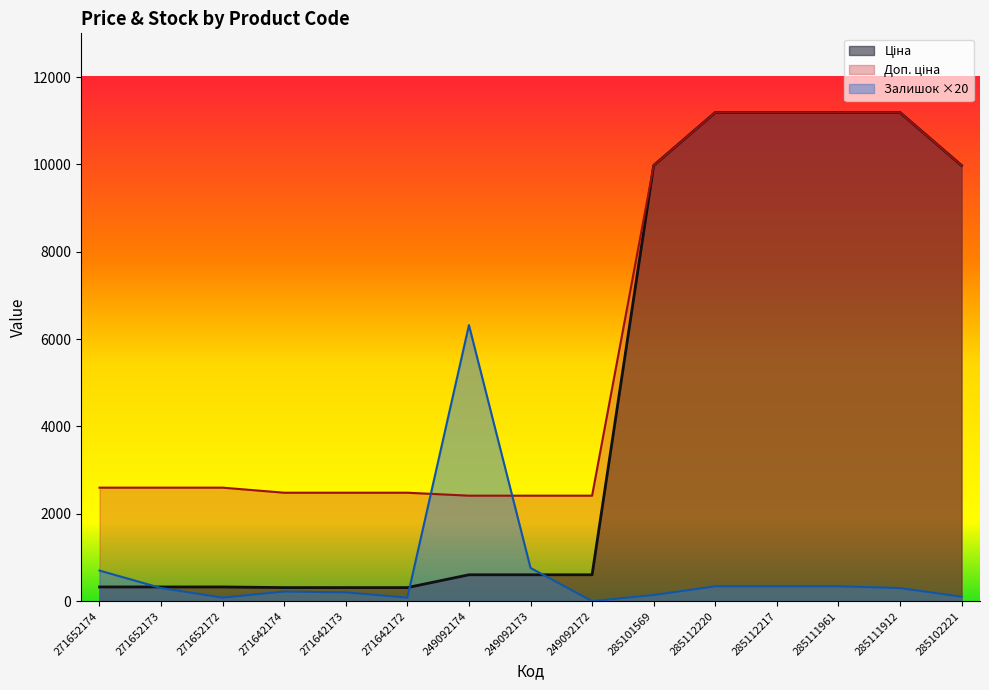

What is the difference between the maximum and minimum values in the Доп. ціна series?

8773.3